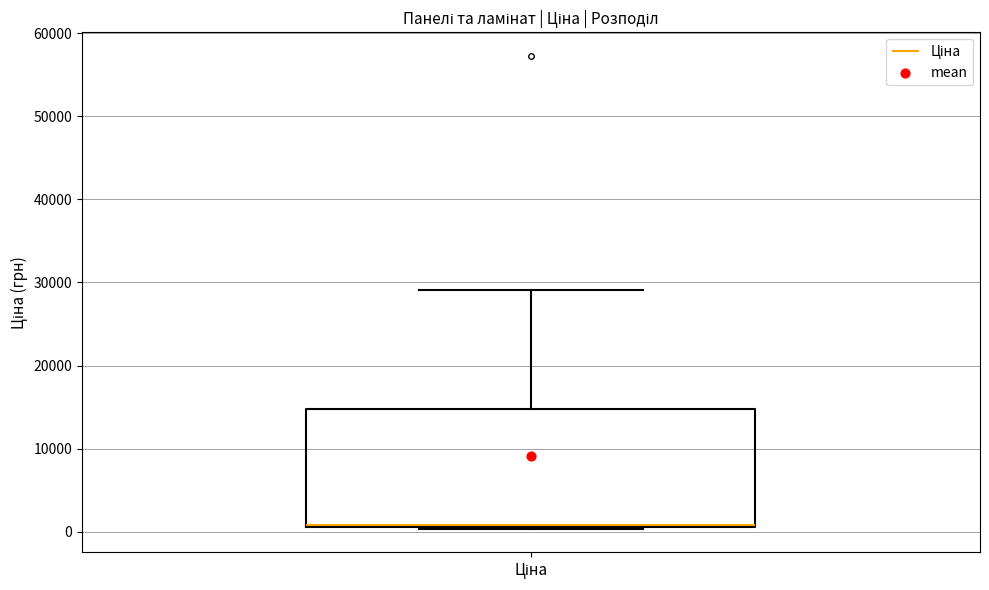

Transcribe this box plot: give where the median line is, the range the box spans, and where the two whiskers end, as read against the y-axis. The values are not printed on the chart, so give them approximately, as read against the axis.

median 1000 (just above the box's lower edge), box 1000 to 15000, whiskers 0 to 29000